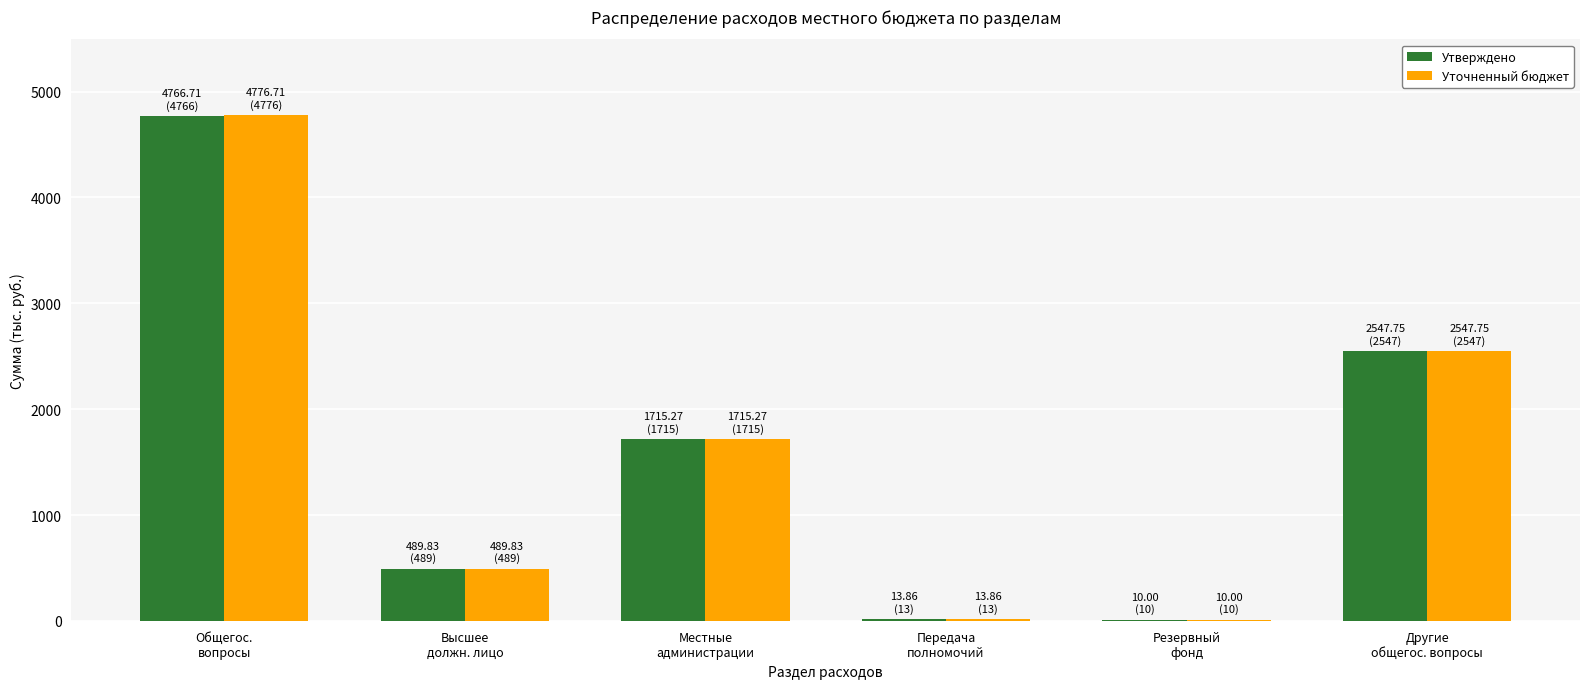

What is the sum of all Уточненный бюджет values?

9553.4